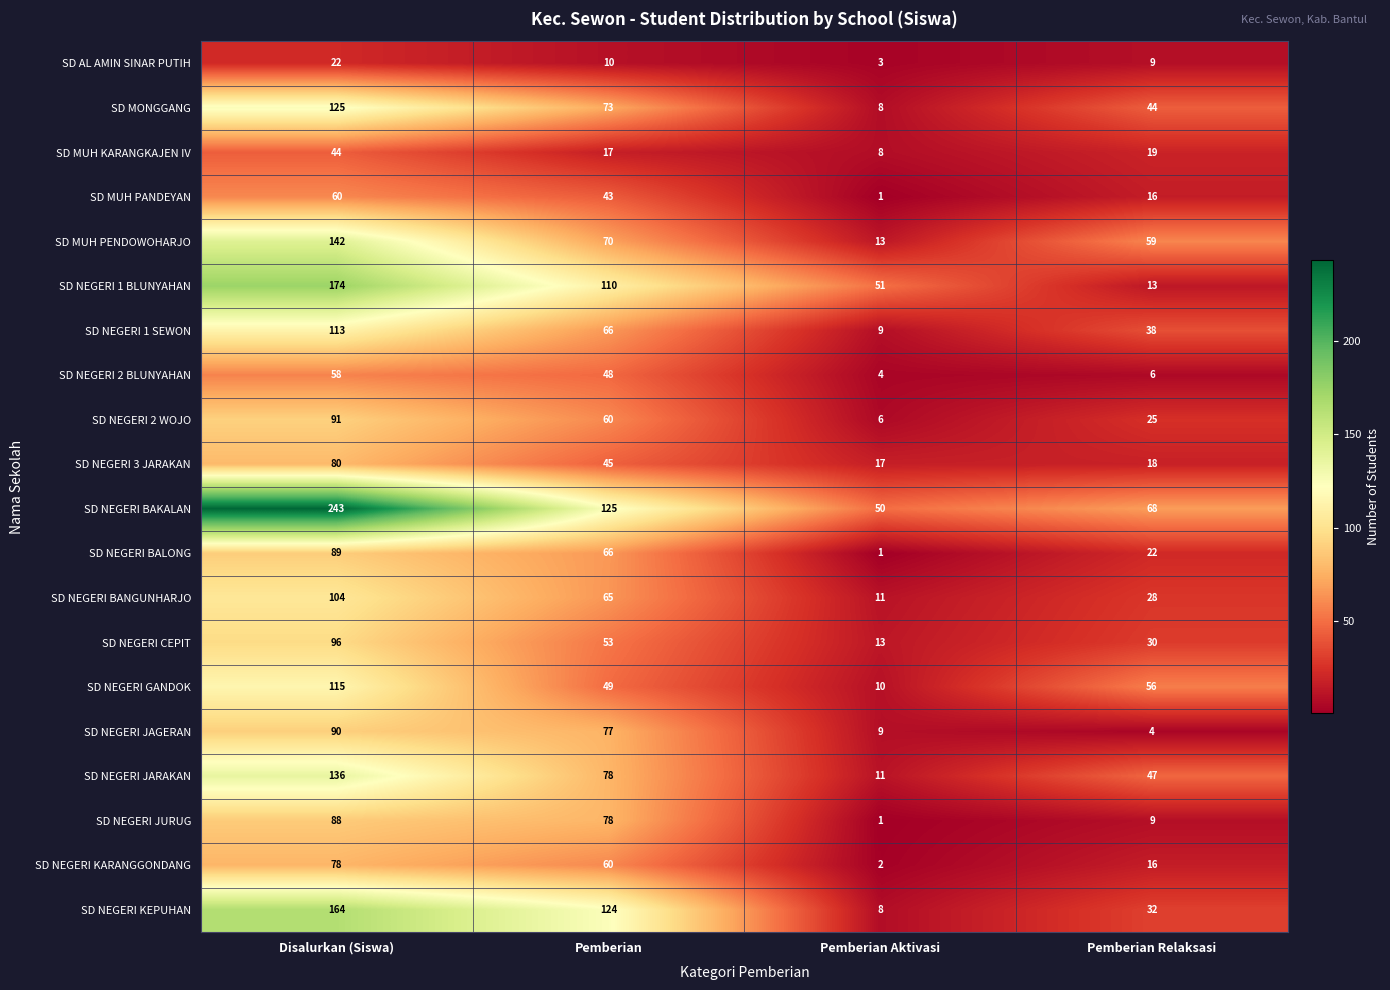

At Disalurkan (Siswa), list the series in order from smallest to largest.

SD AL AMIN SINAR PUTIH, SD MUH KARANGKAJEN IV, SD NEGERI 2 BLUNYAHAN, SD MUH PANDEYAN, SD NEGERI KARANGGONDANG, SD NEGERI 3 JARAKAN, SD NEGERI JURUG, SD NEGERI BALONG, SD NEGERI JAGERAN, SD NEGERI 2 WOJO, SD NEGERI CEPIT, SD NEGERI BANGUNHARJO, SD NEGERI 1 SEWON, SD NEGERI GANDOK, SD MONGGANG, SD NEGERI JARAKAN, SD MUH PENDOWOHARJO, SD NEGERI KEPUHAN, SD NEGERI 1 BLUNYAHAN, SD NEGERI BAKALAN